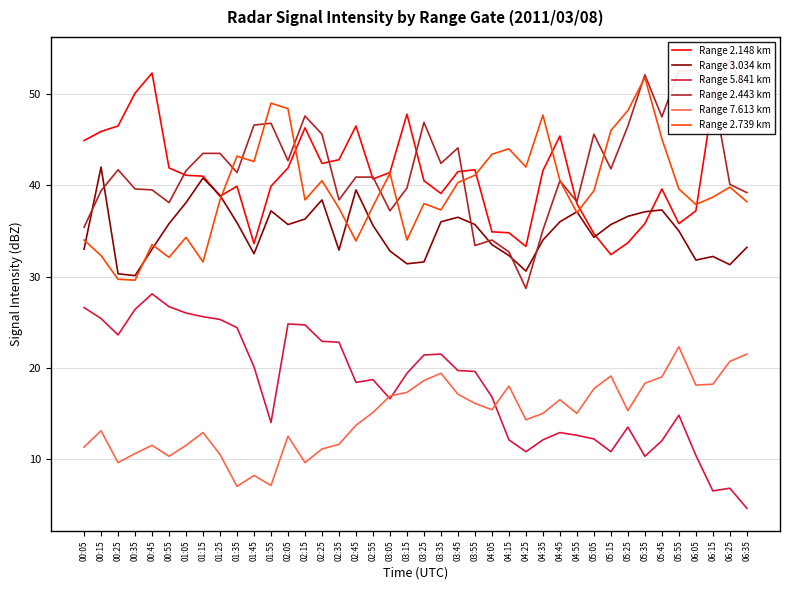

True or false: Range 5.841 km has a value of 23.6 at 00:25.

True